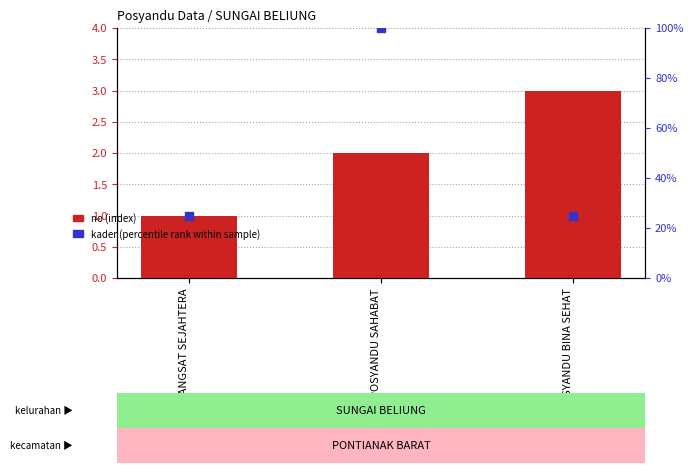

Which series has the largest total across all categories?

kader (percentile rank)